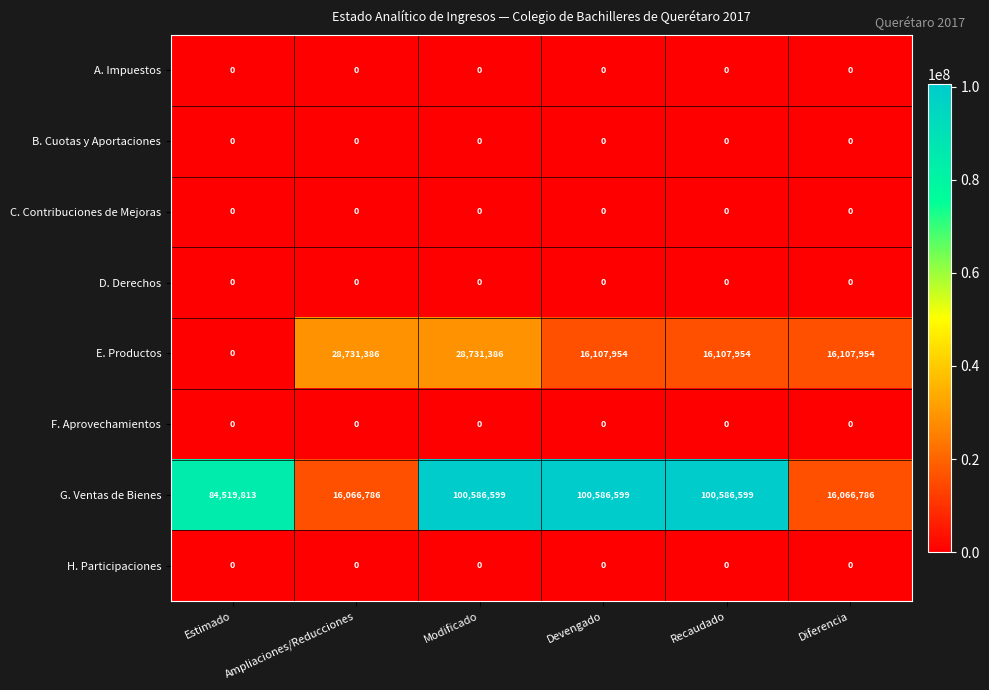

The value of E. Productos at Diferencia is 6037789. True or false?

False